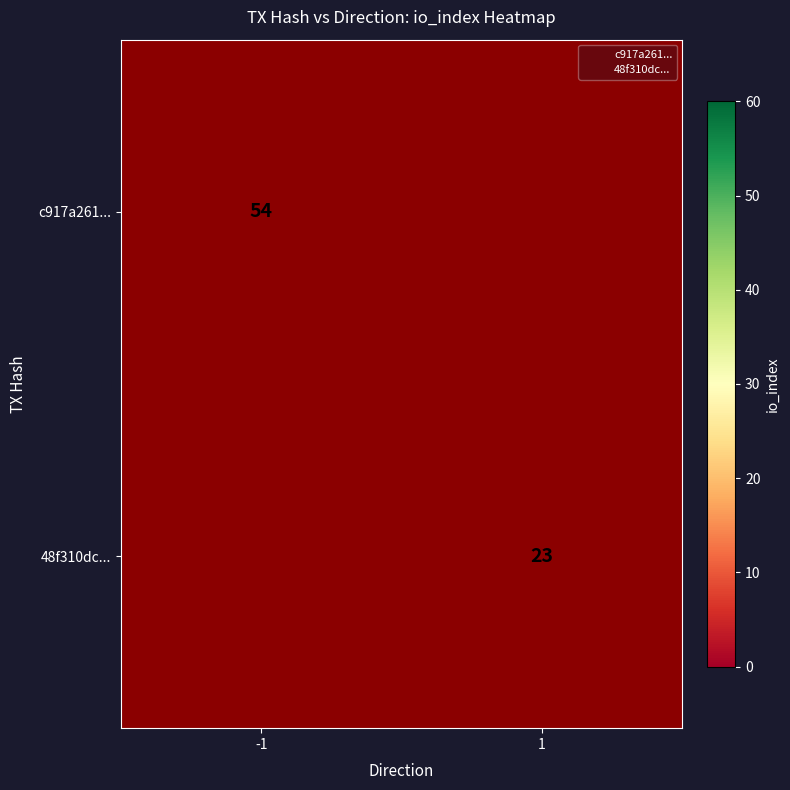

The value of c917a261... at -1 is 72. True or false?

False